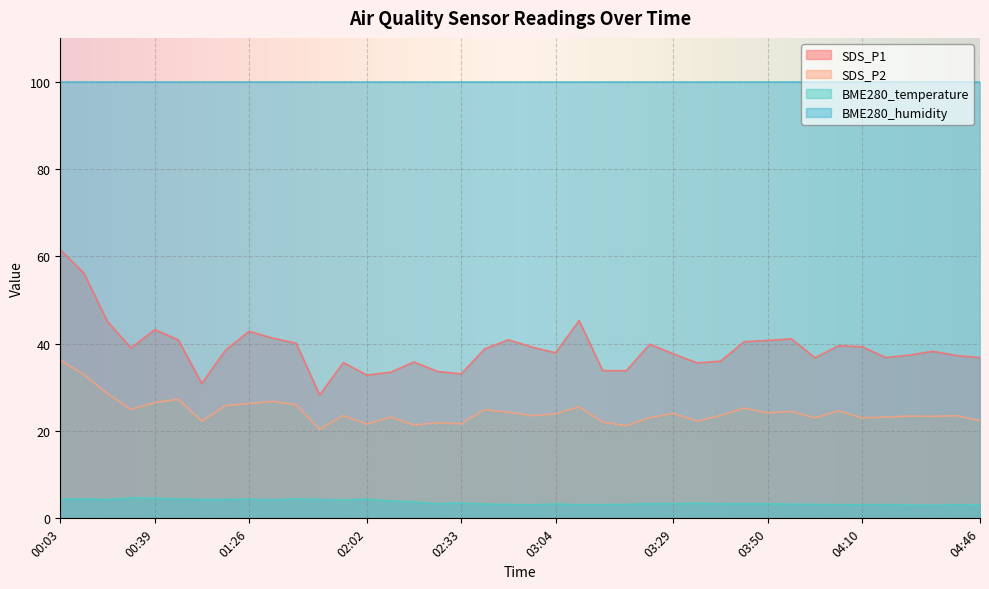

List the series in order of their overall mean, lowest first.

BME280_temperature, SDS_P2, SDS_P1, BME280_humidity